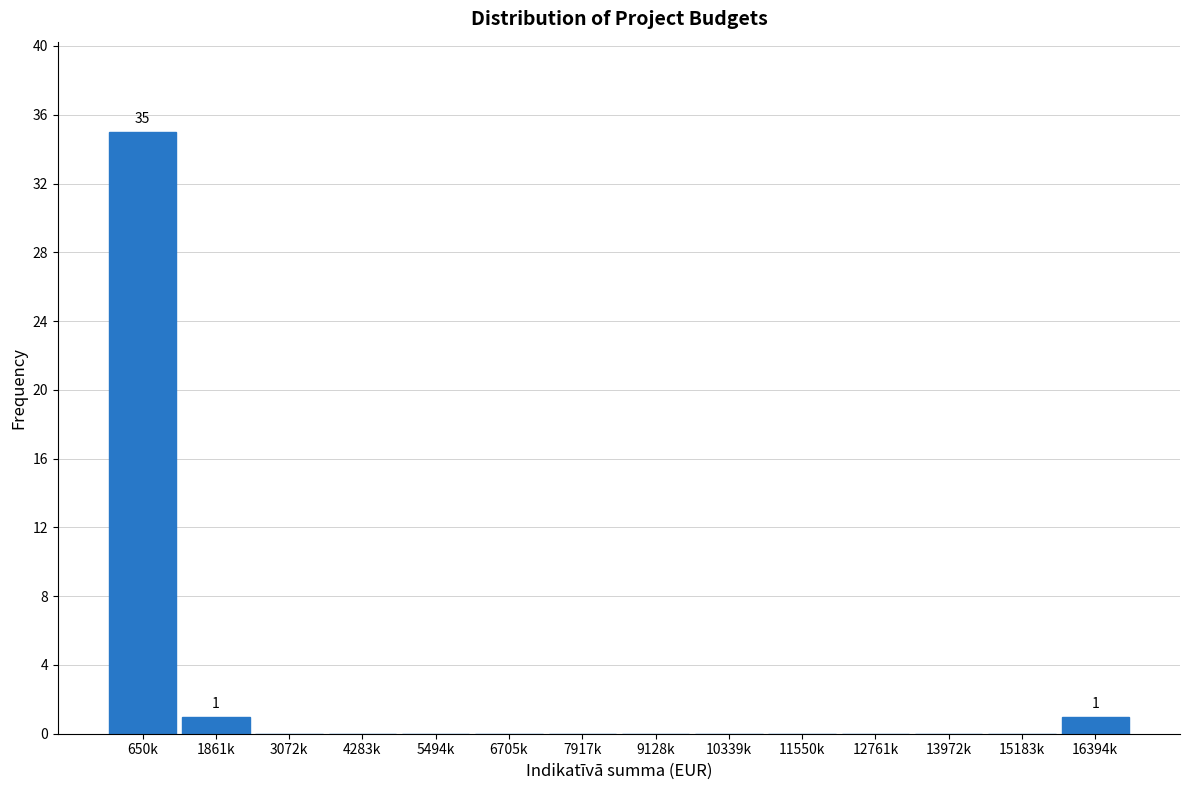

Reading right to left, what are all the values shown in this chart?

16394k=1	15183k=0	13972k=0	12761k=0	11550k=0	10339k=0	9128k=0	7917k=0	6705k=0	5494k=0	4283k=0	3072k=0	1861k=1	650k=35